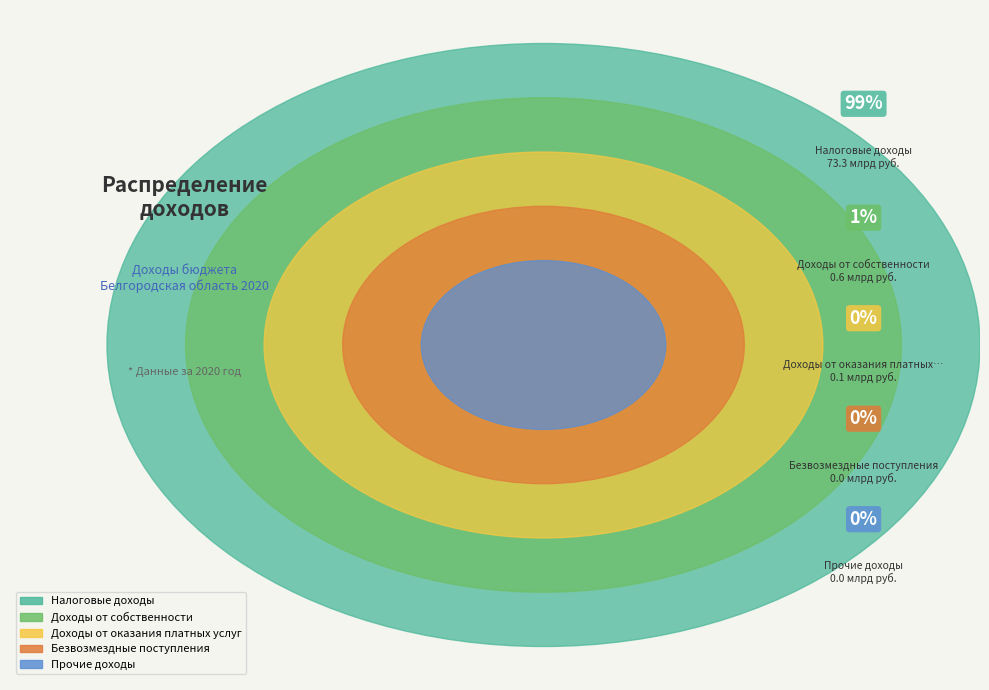

The Прочие доходы slice represents 8% of the pie. True or false?

False